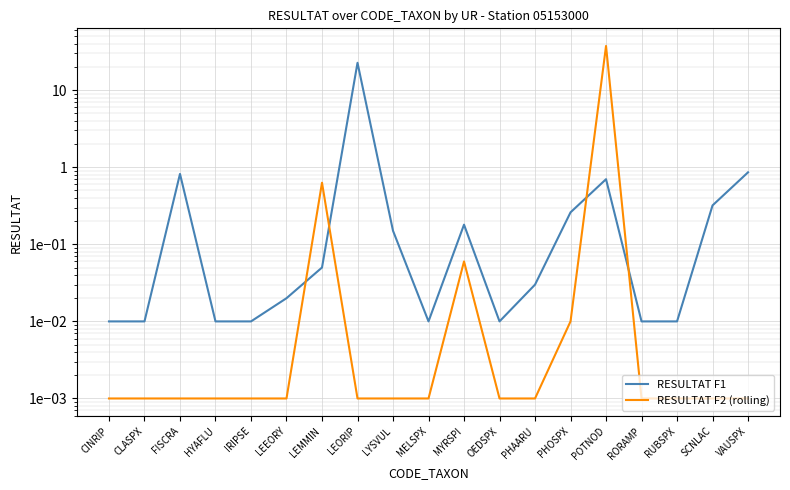

At POTNOD, list the series in order from smallest to largest.

RESULTAT F1, RESULTAT F2 (rolling)